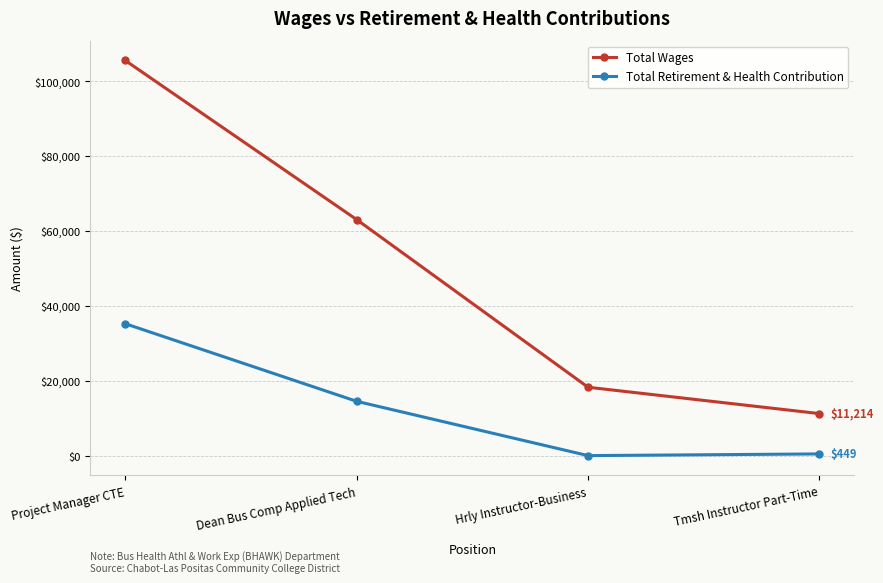

At which category does Total Retirement & Health Contribution reach its first local valley?

Hrly Instructor-Business